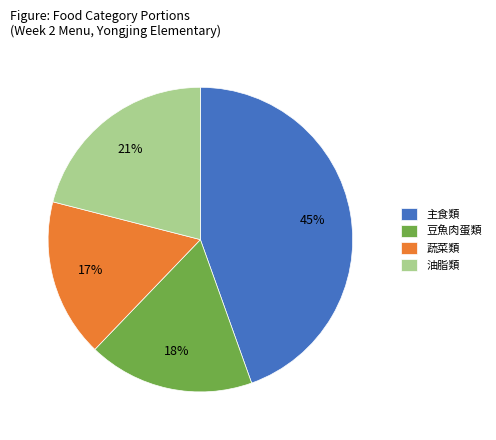

Rank the categories by value from lowest to highest.

蔬菜類, 豆魚肉蛋類, 油脂類, 主食類